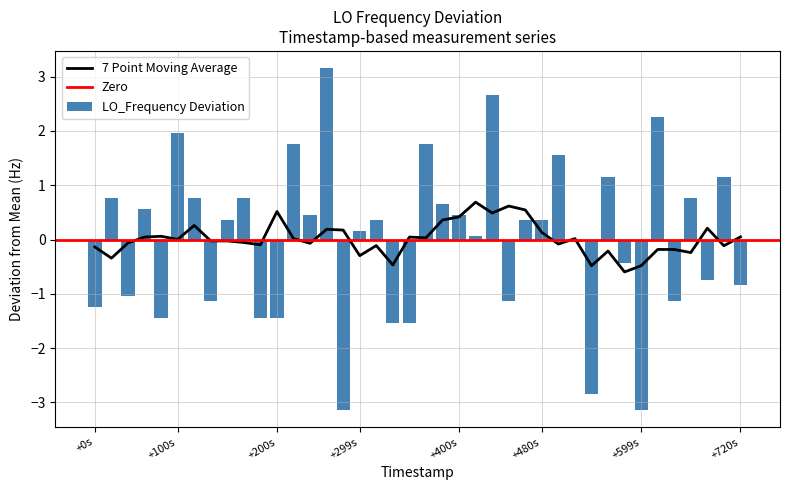

Reading left to right, list all the values displayed in this chart.

-1.2	0.8	-1.0	0.6	-1.4	2.0	0.8	-1.1	0.4	0.8	-1.4	-1.4	1.8	0.5	3.2	-3.1	0.2	0.4	-1.5	-1.5	1.8	0.7	0.5	0.1	2.7	-1.1	0.4	0.4	1.6	-0.0	-2.8	1.2	-0.4	-3.1	2.3	-1.1	0.8	-0.7	1.2	-0.8